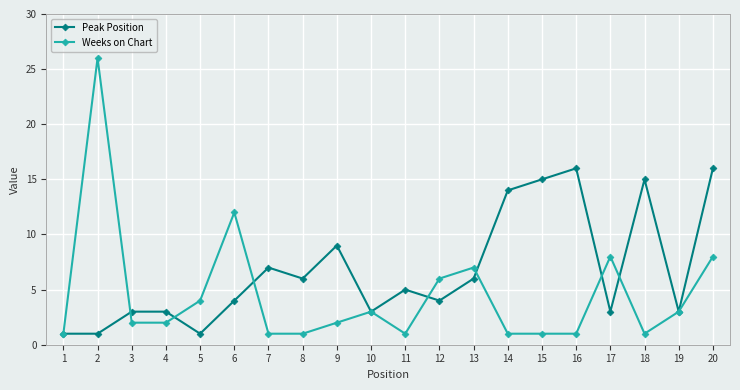

List the series in order of their peak value, lowest first.

Peak Position, Weeks on Chart